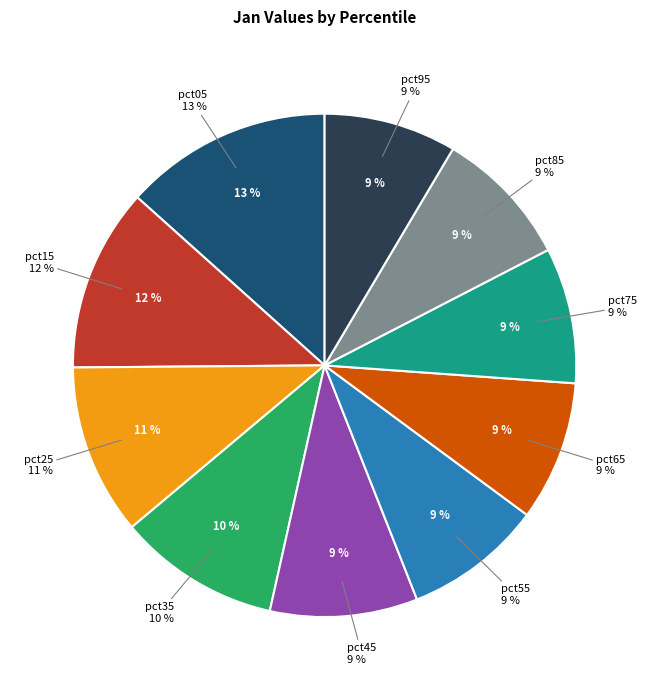

The pct55 slice represents 1% of the pie. True or false?

False